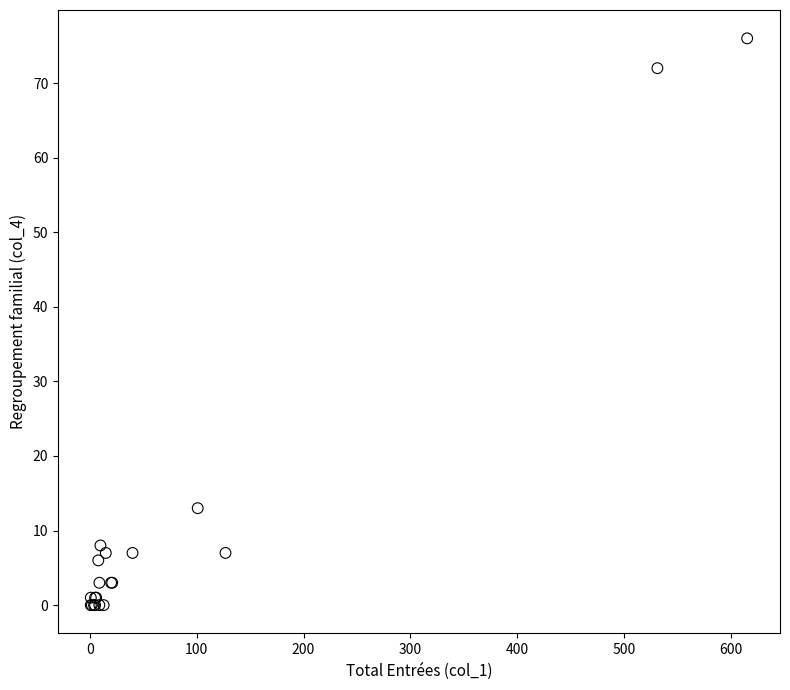

What Y value in the scatter plot is closest to 38?

13